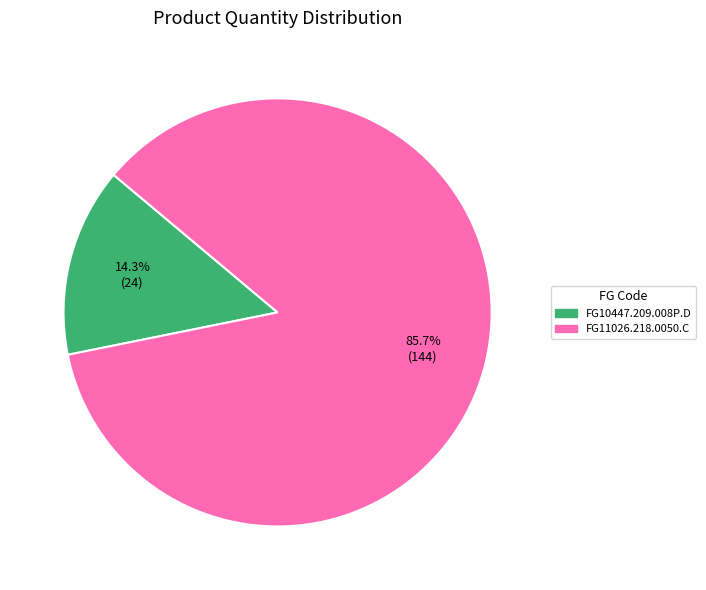

Which slice is the largest?

FG11026.218.0050.C